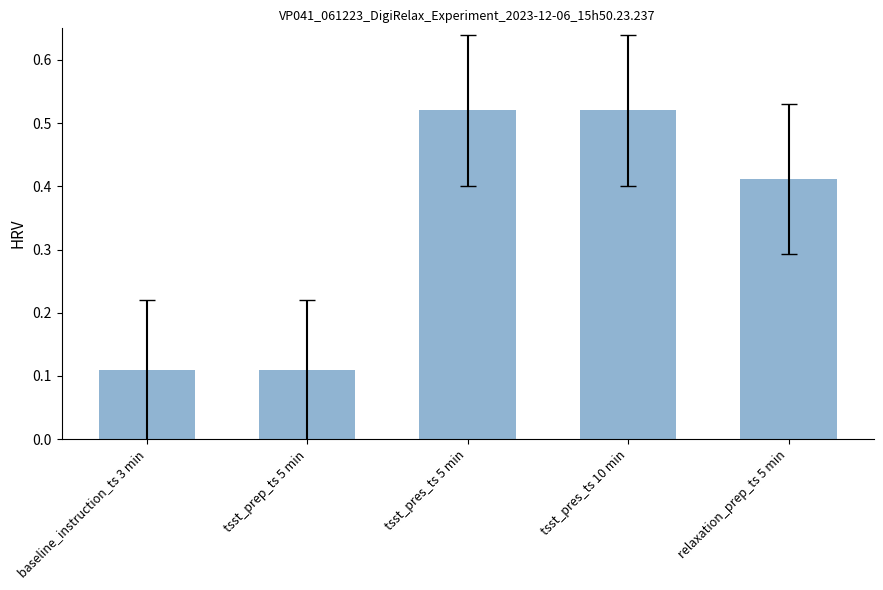

How many categories are shown in the chart?

5